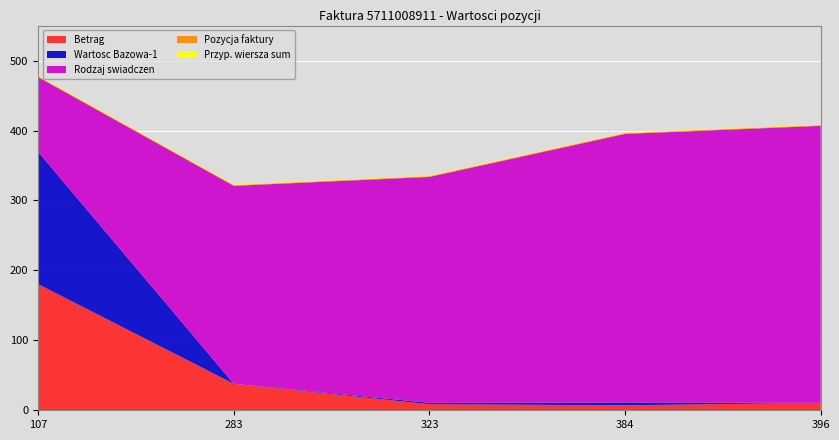

Reading left to right, extract all data points from this chart.

Betrag: 107=180.3	283=37.9	323=8.7	384=7.2	396=10.7
Wartosc Bazowa-1: 107=189.0	283=0.0	323=2.0	384=4.0	396=0.0
Rodzaj swiadczen: 107=107.0	283=283.0	323=323.0	384=384.0	396=396.0
Pozycja faktury: 107=1.0	283=1.0	323=1.0	384=1.0	396=1.0
Przyp. wiersza sum: 107=1.0	283=1.0	323=1.0	384=1.0	396=1.0